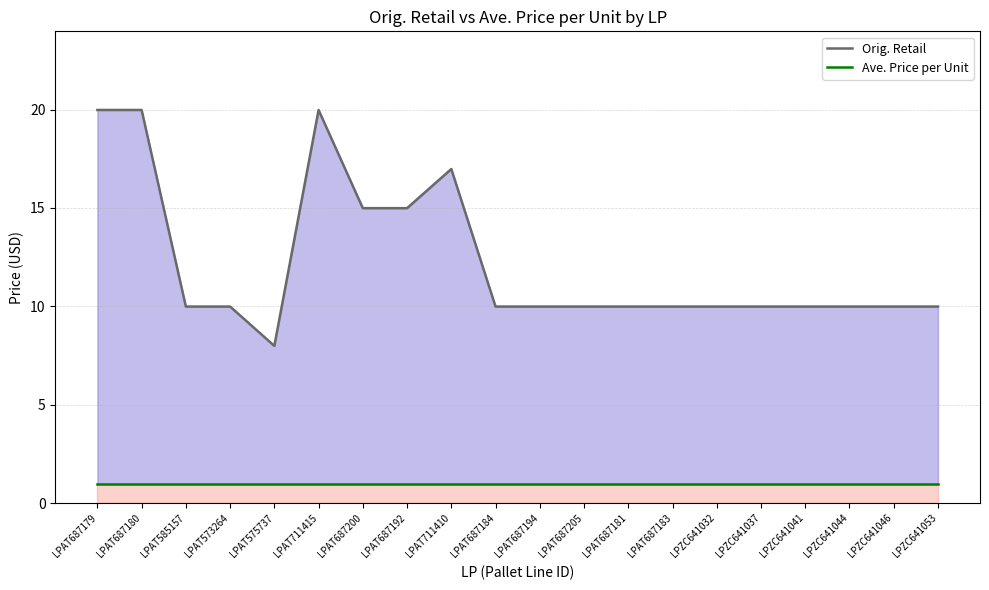

How many lines are shown in the chart?

2